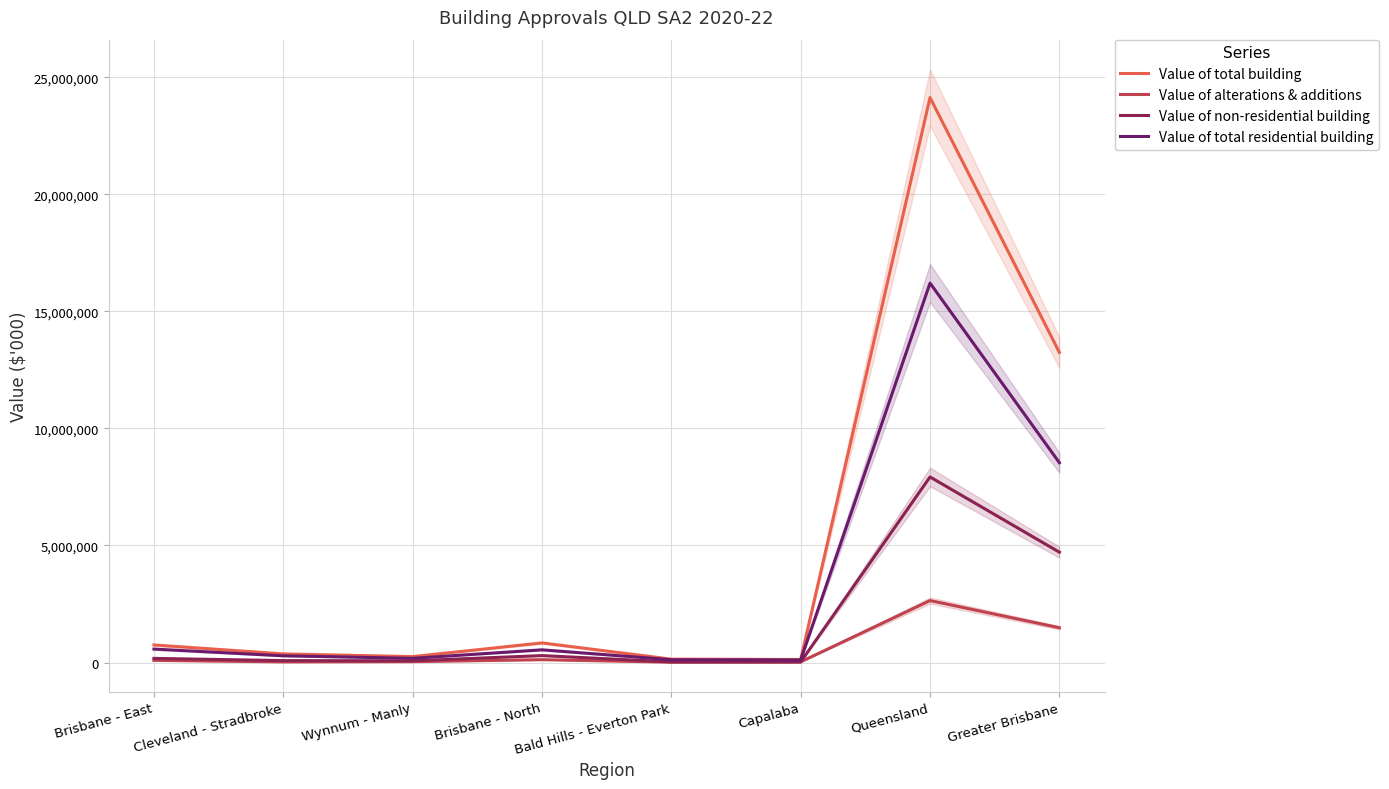

Is it true that Value of total residential building equals 8534768.5 at Greater Brisbane?

True